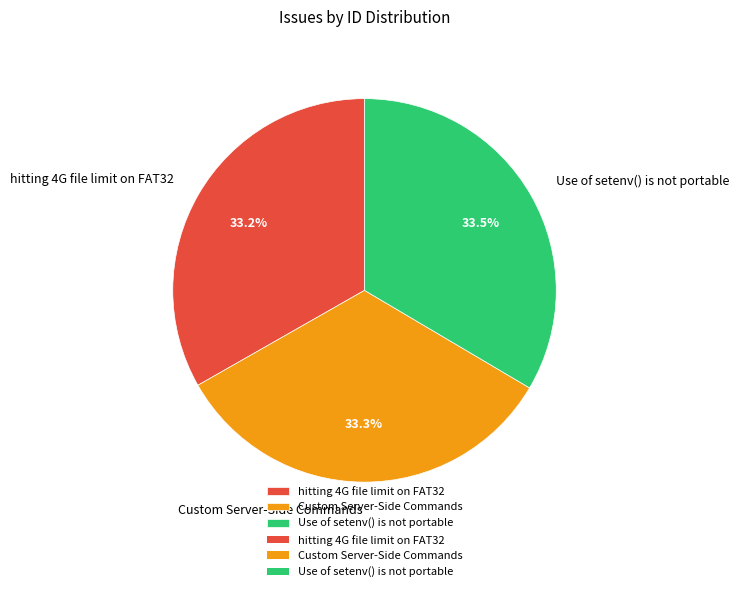

Approximately how many times larger is the value at hitting 4G file limit on FAT32 compared to Custom Server-Side Commands?

1.0